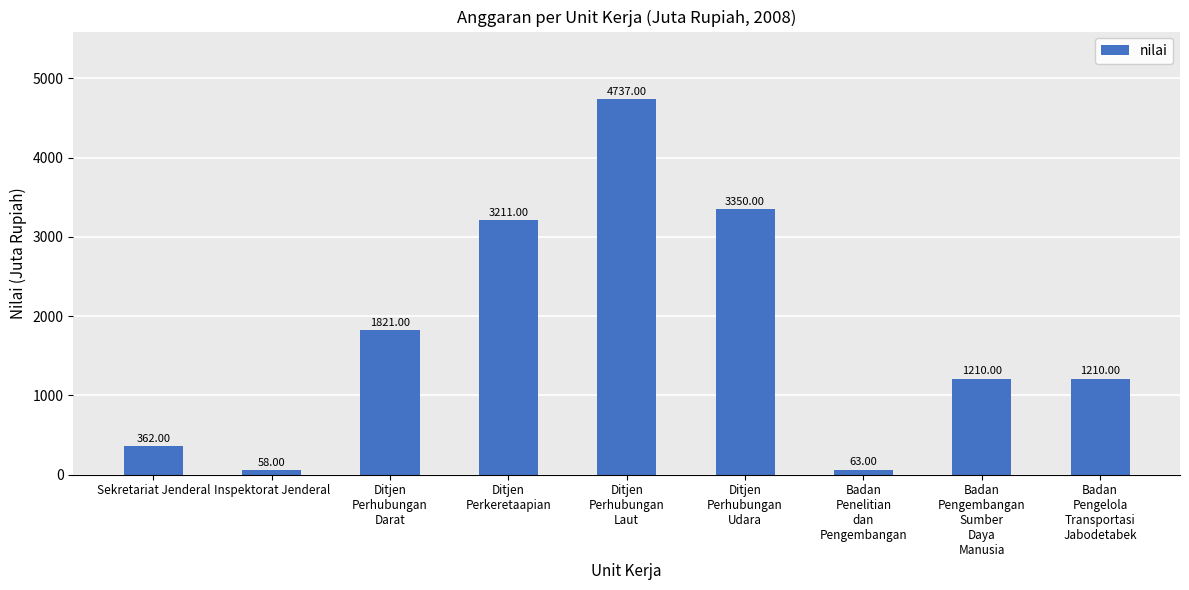

What is the difference between the maximum and second lowest values?

4674